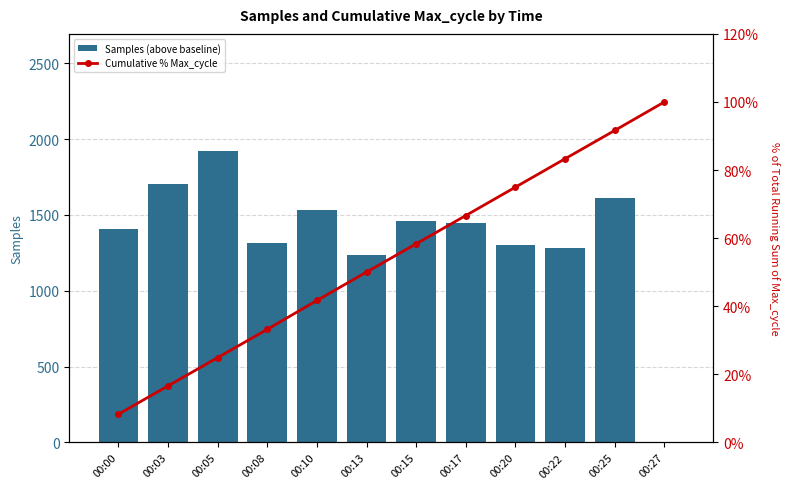

Reading right to left, transcribe all the data shown in this chart.

Samples (above baseline): 0.0	1612.0	1280.0	1305.0	1446.0	1462.0	1237.0	1535.0	1317.0	1924.0	1706.0	1409.0
Cumulative % Max_cycle: 100.0	91.6	83.3	75.0	66.7	58.4	50.1	41.7	33.2	24.9	16.6	8.3